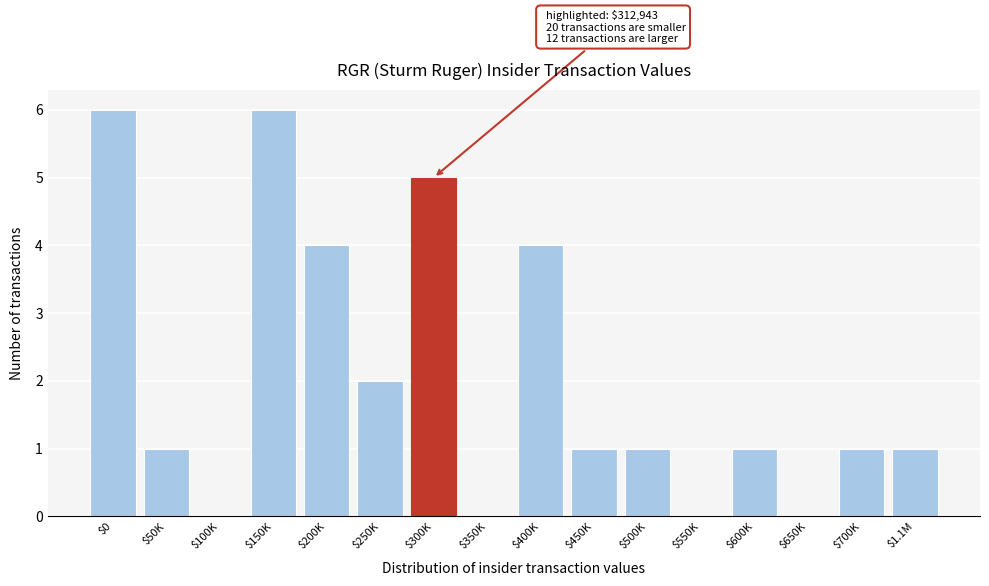

What is the greatest value displayed?

6